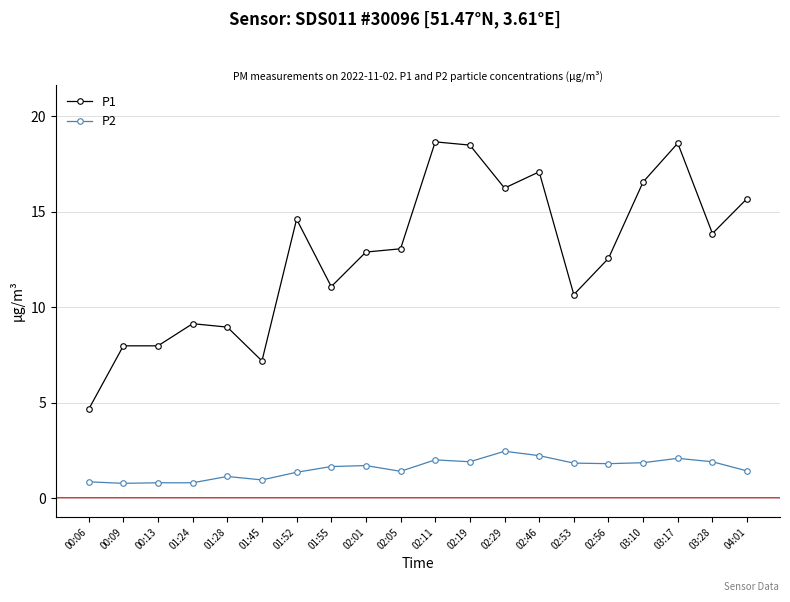

What is the label of the 9th point from the right?

02:19